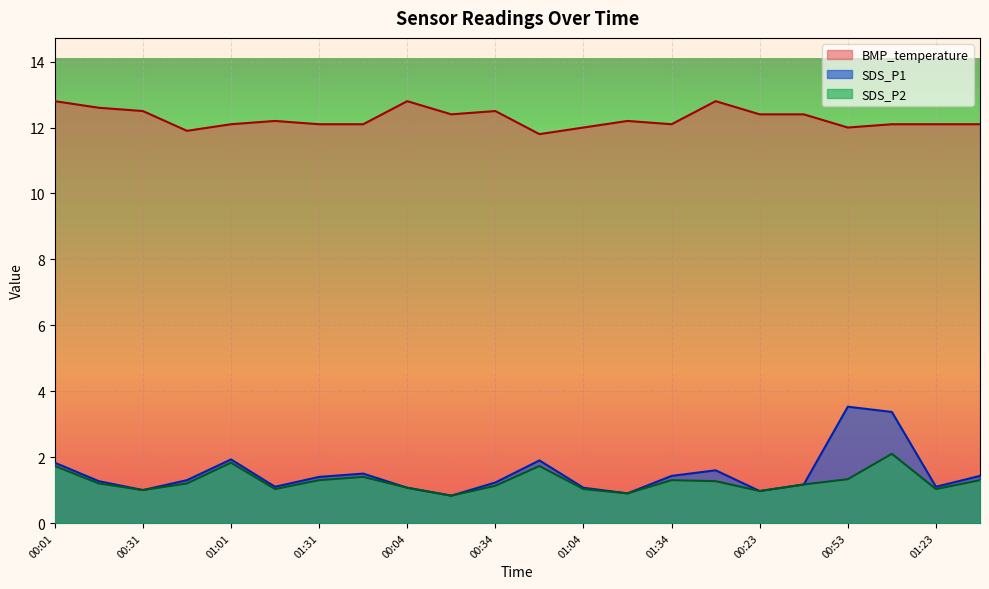

What is the smallest value displayed?

0.8